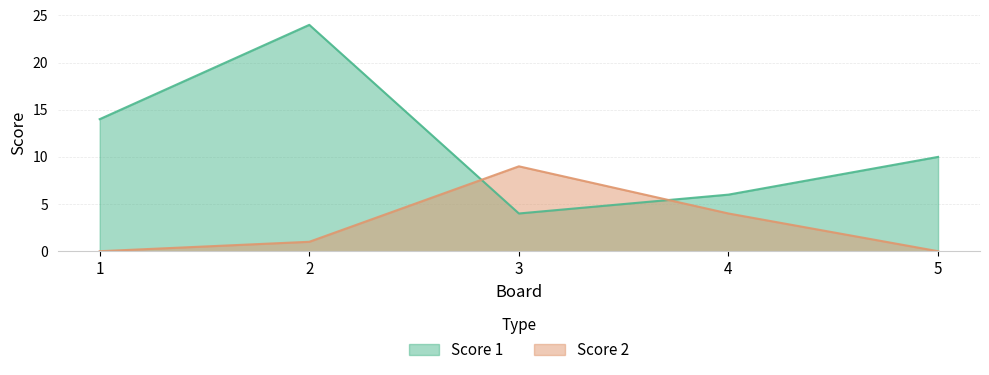

Reading left to right, extract all data points from this chart.

Score 1: 1=14	2=24	3=4	4=6	5=10
Score 2: 1=0	2=1	3=9	4=4	5=0